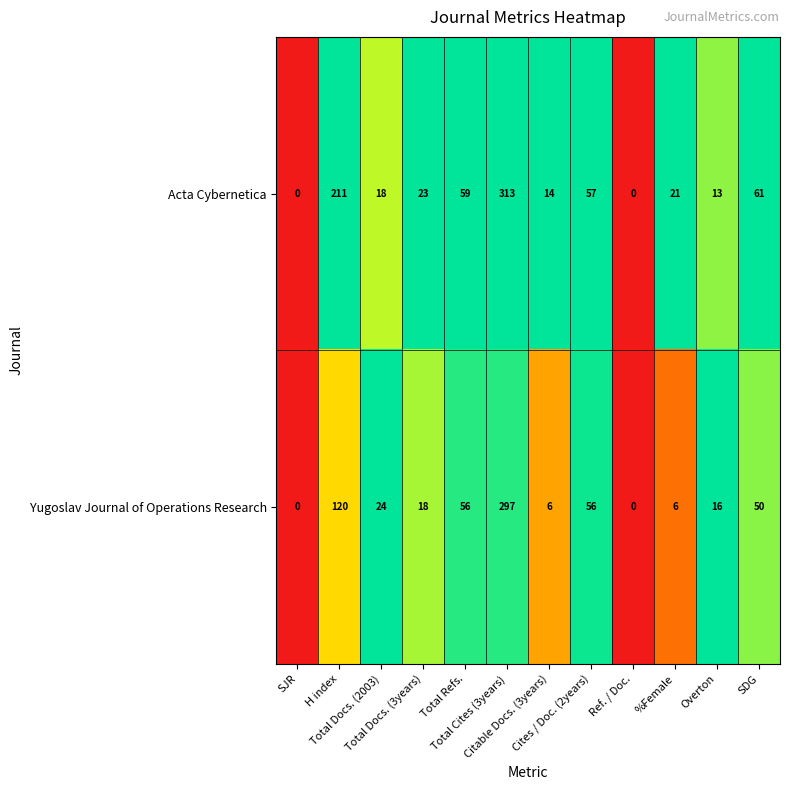

What is the difference between the maximum and minimum values in the Acta Cybernetica series?

313